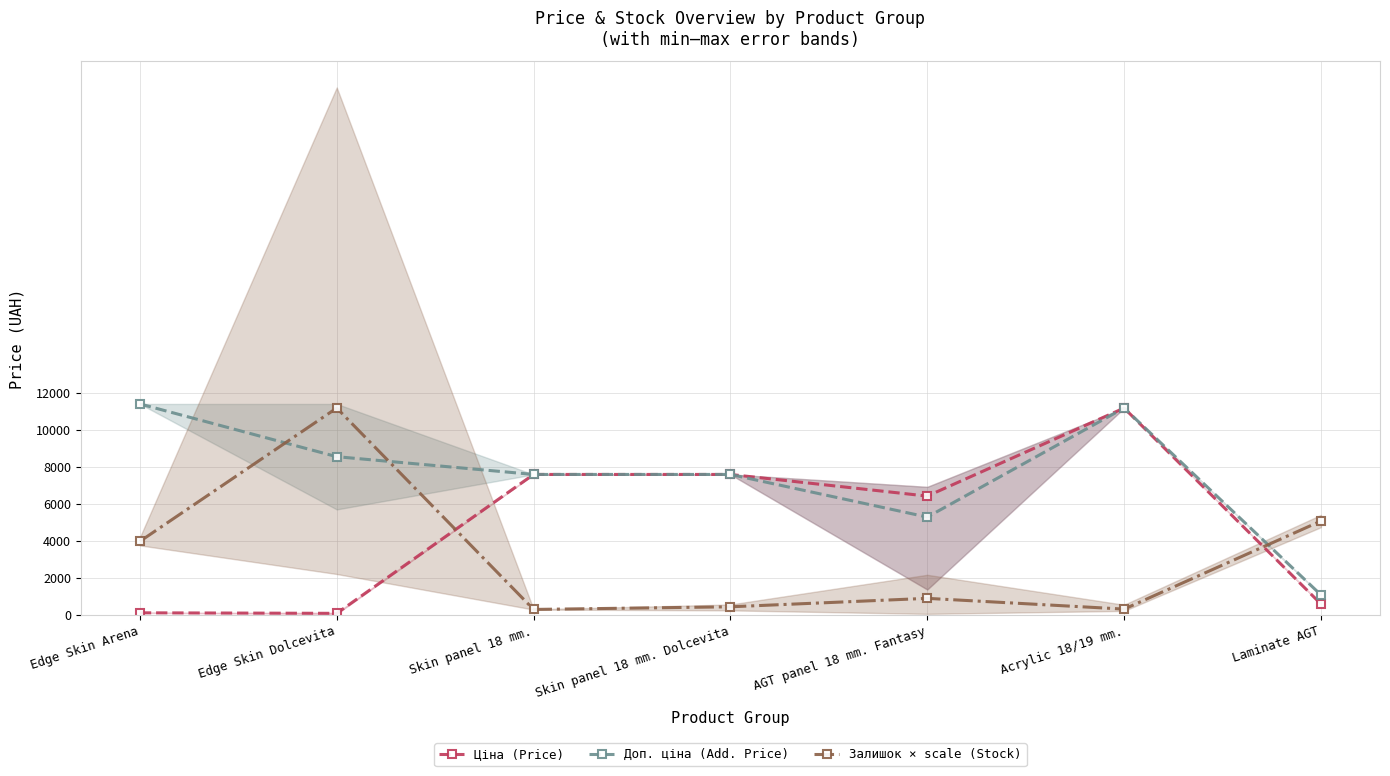

Is this an area chart (filled region under the line)?

No